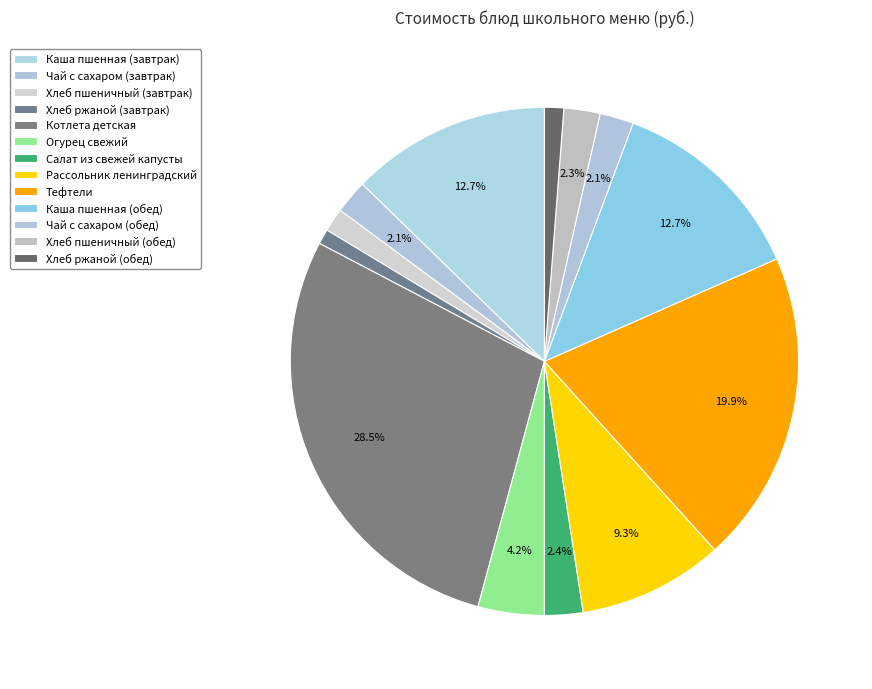

Which has a higher value, Каша пшенная (обед) or Чай с сахаром (обед)?

Каша пшенная (обед)